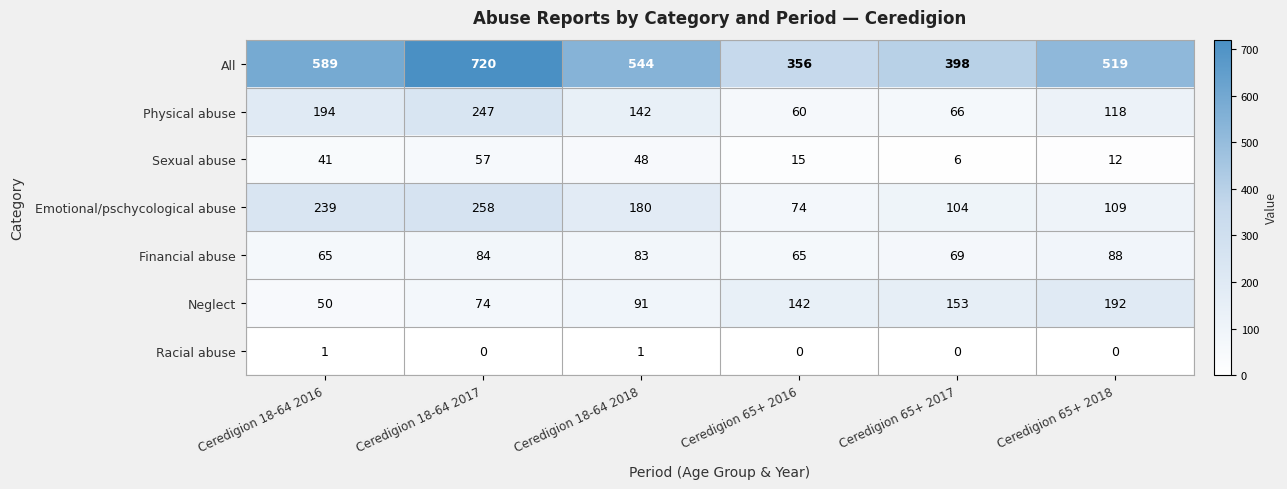

Rank the series by their maximum value, from highest to lowest.

All, Emotional/pschycological abuse, Physical abuse, Neglect, Financial abuse, Sexual abuse, Racial abuse